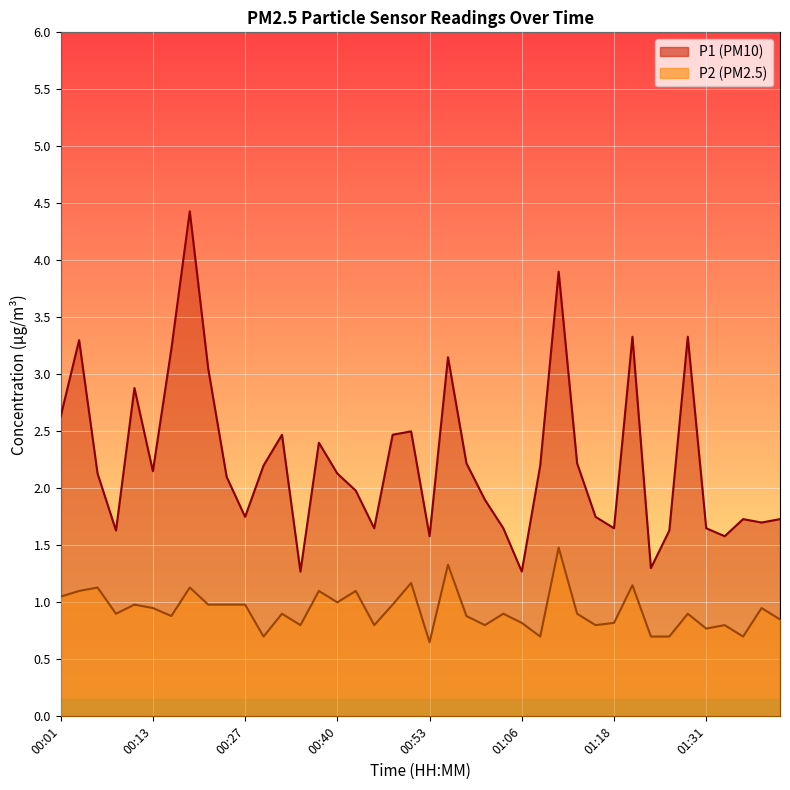

In P1, how many points are lower than both neighbors (excluding endpoints)?

11